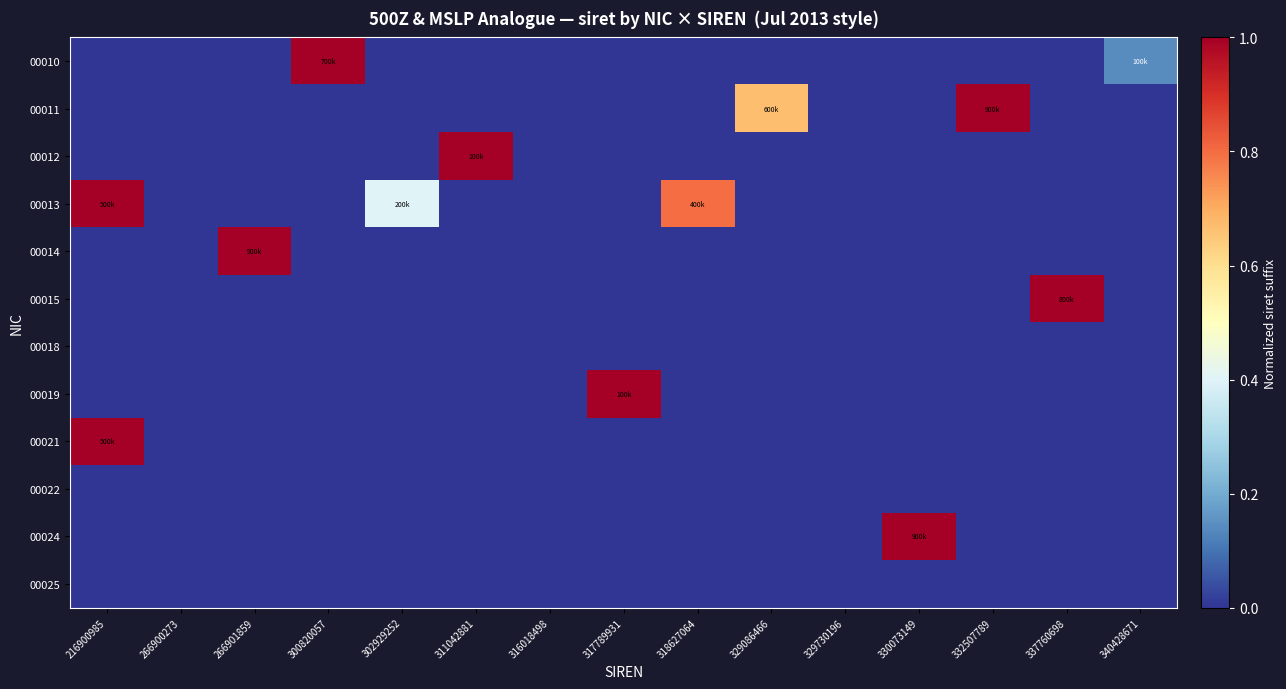

How many data points does each series have?

15